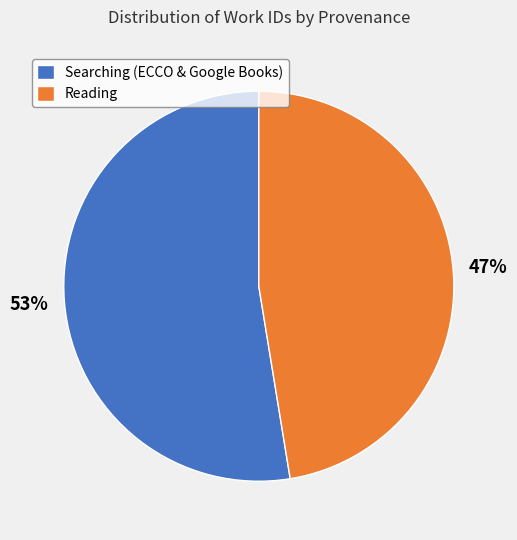

How many slices are in this pie chart?

2